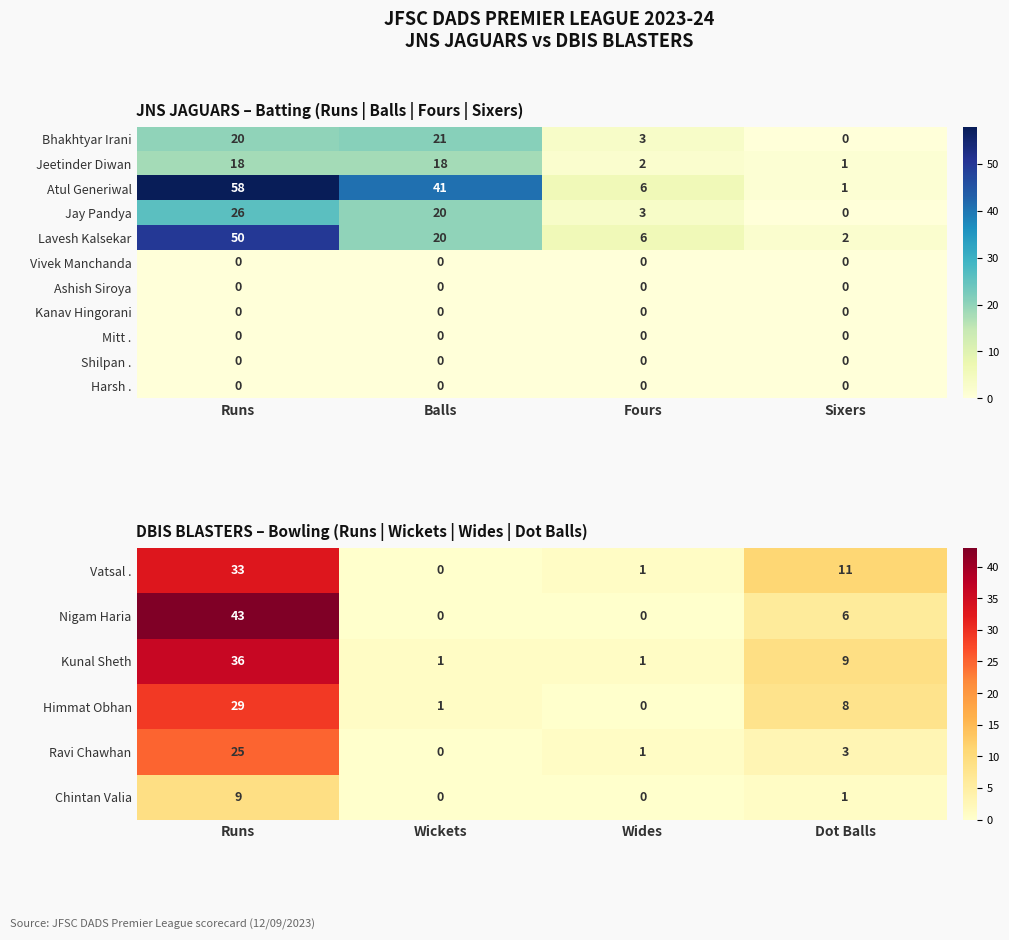

What is the difference between the highest and lowest values at Runs?

43